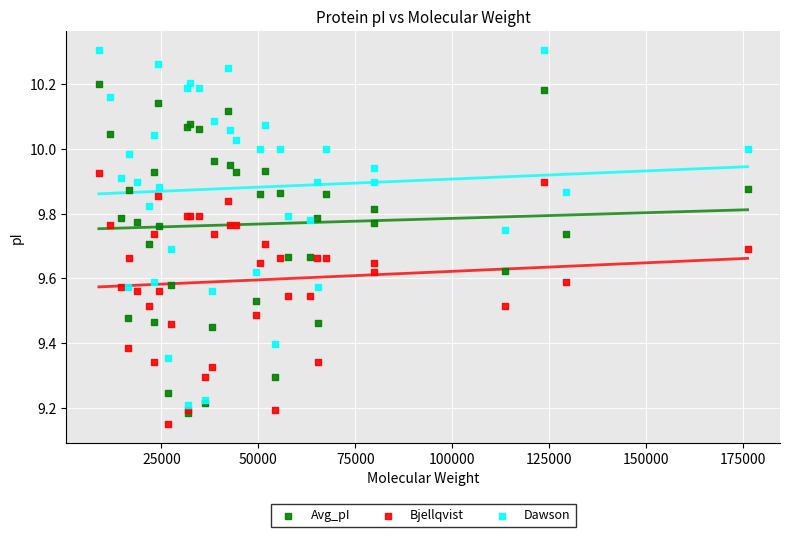

Which series reaches the minimum Y coordinate?

Bjellqvist